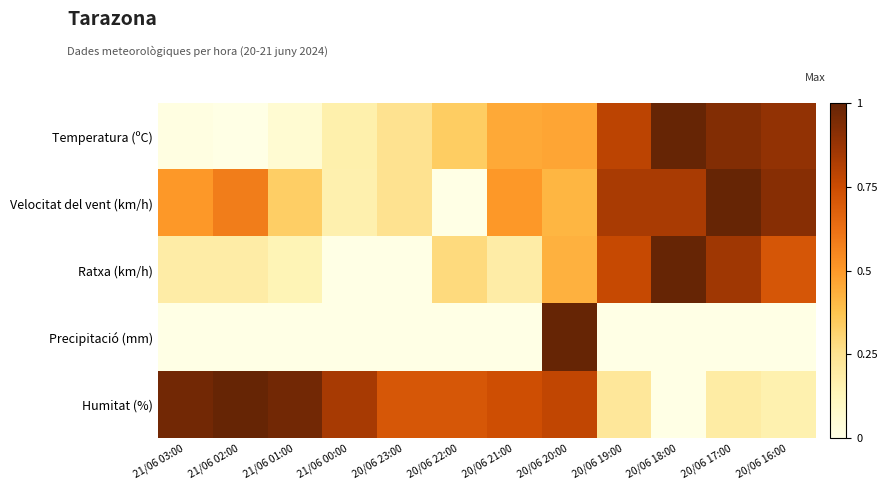

Which series has the widest spread of values?

Temperatura (ºC)